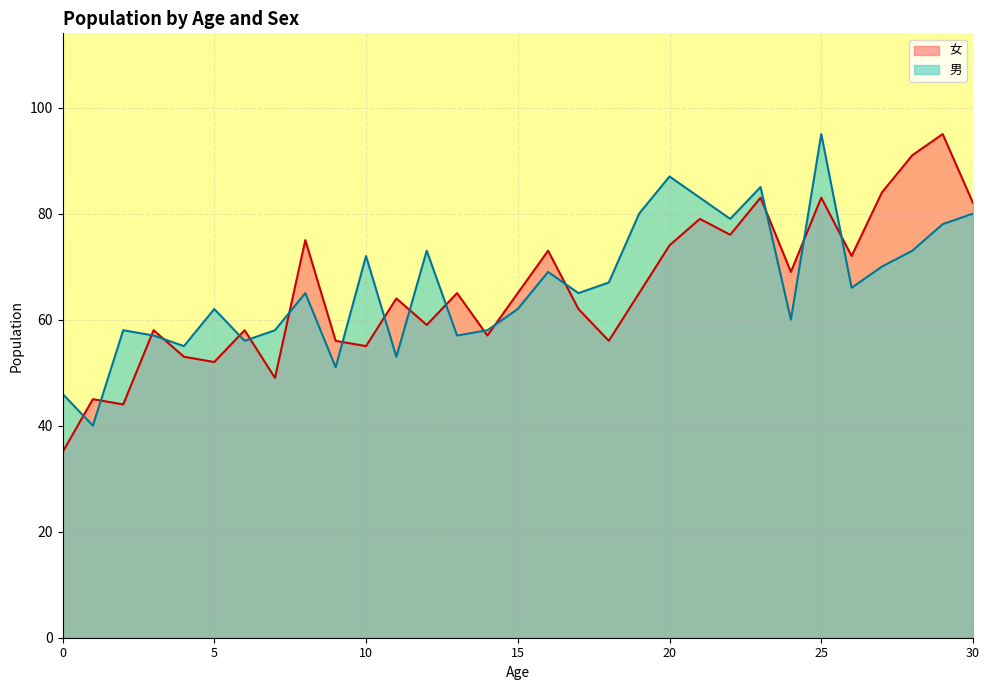

Rank the series by their average value, from lowest to highest.

女, 男